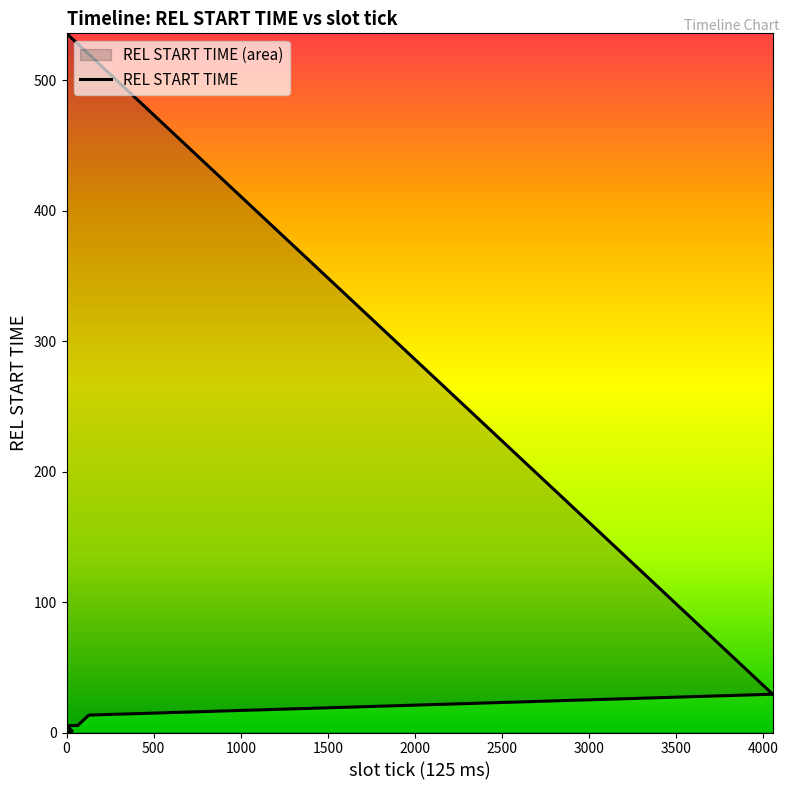

True or false: the data shows 13.4 at 128.

True